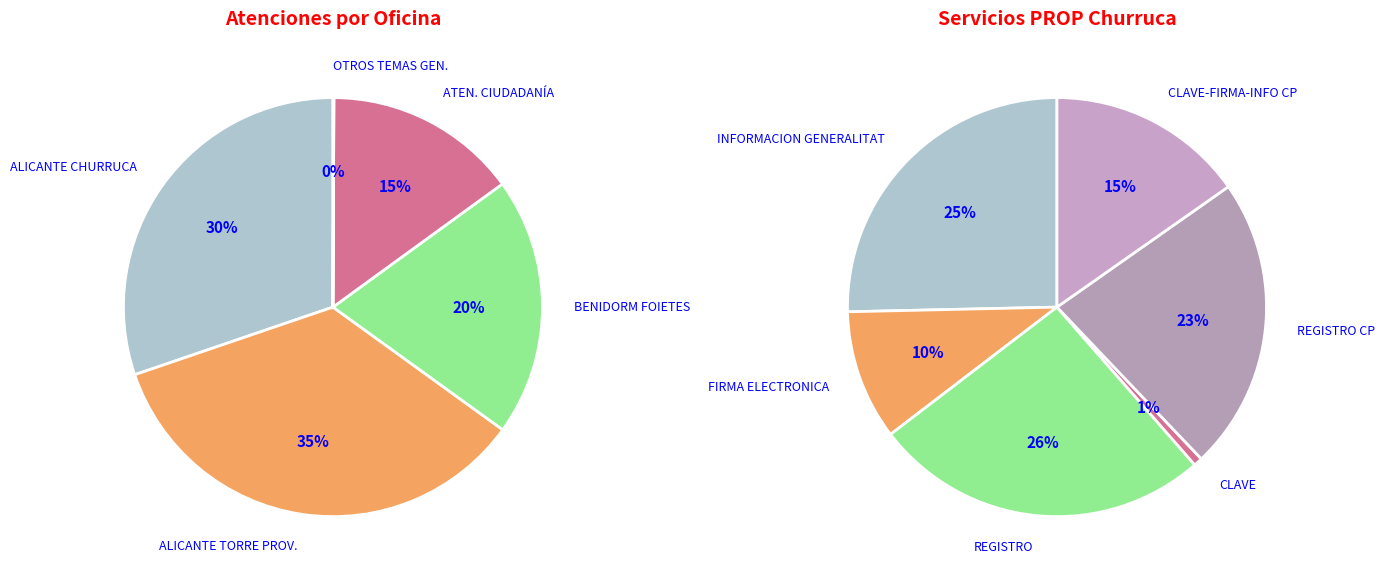

Combined, do BENIDORM: PROP FOIETES and ATENCIÓN CIUDADANÍA (Torre) account for over 50%?

No